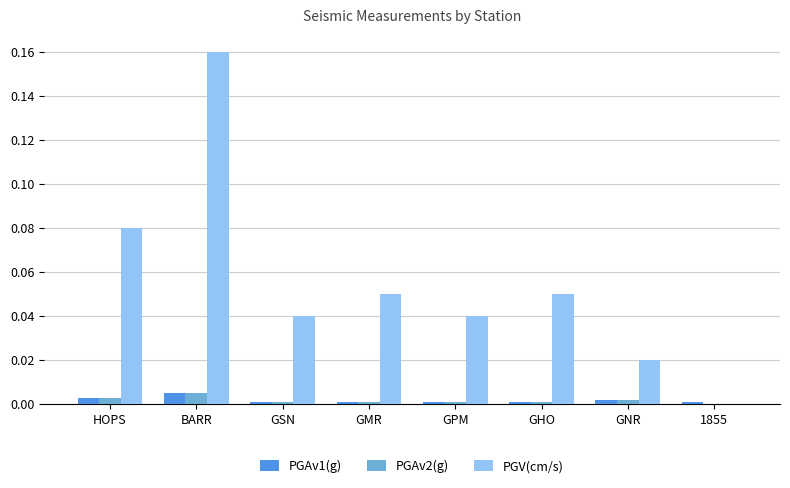

Is the value of PGV(cm/s) at BARR greater than the value of PGAv2(g) at GHO?

Yes